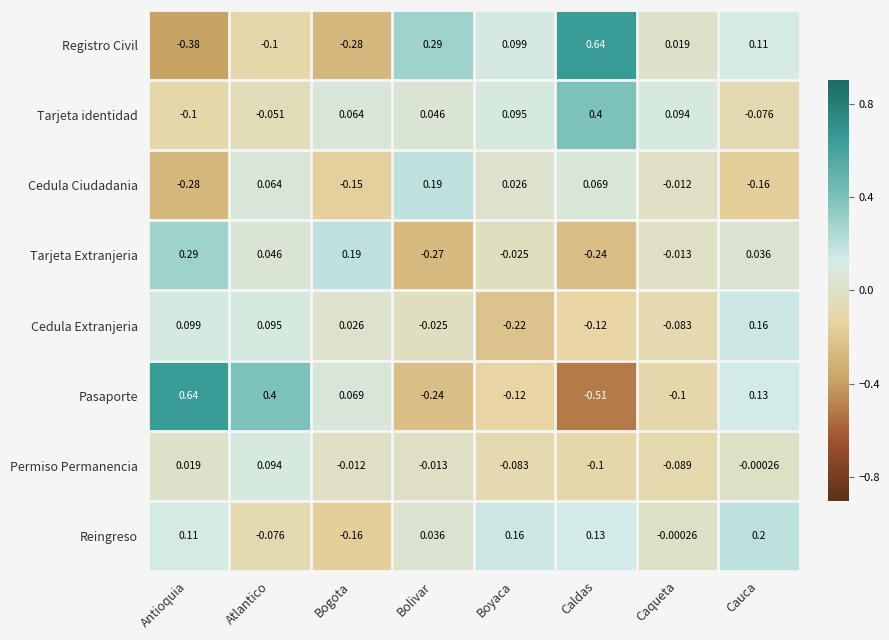

Which series has the widest spread of values?

Pasaporte